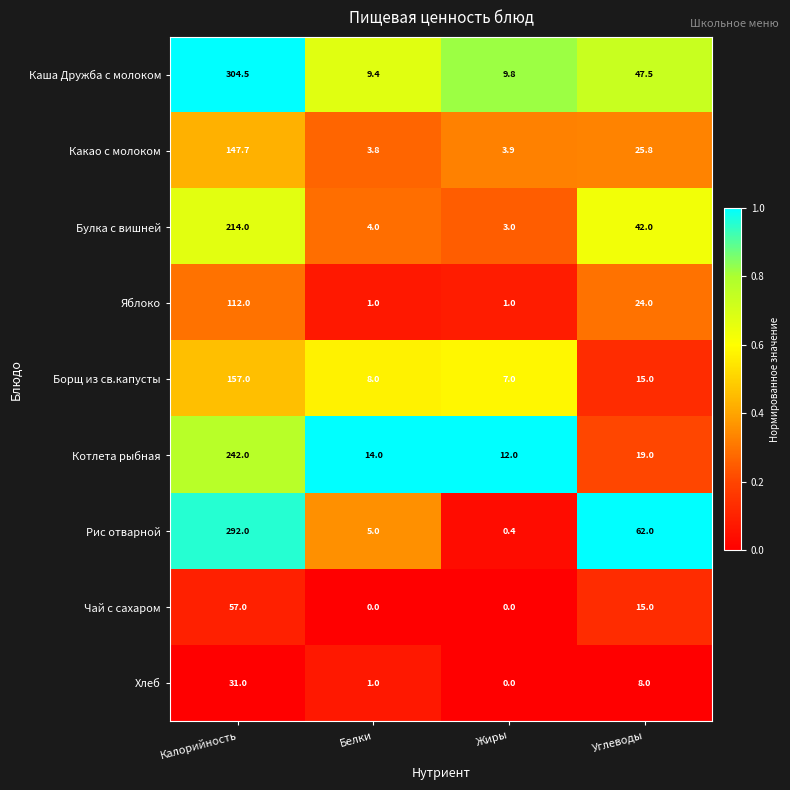

What is the total value across all series at Белки?

46.2